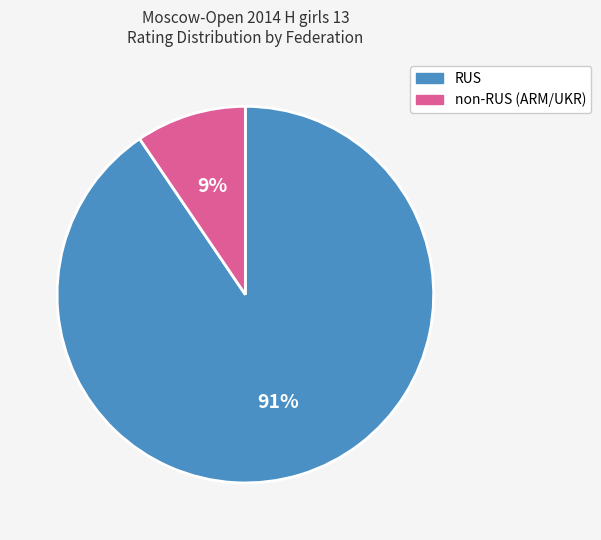

Is there any slice that represents more than half of the pie?

Yes